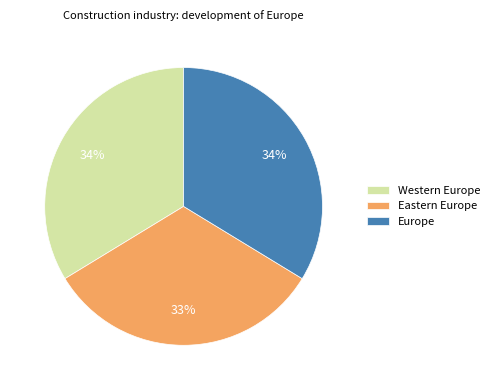

Is there a majority slice in this chart?

No